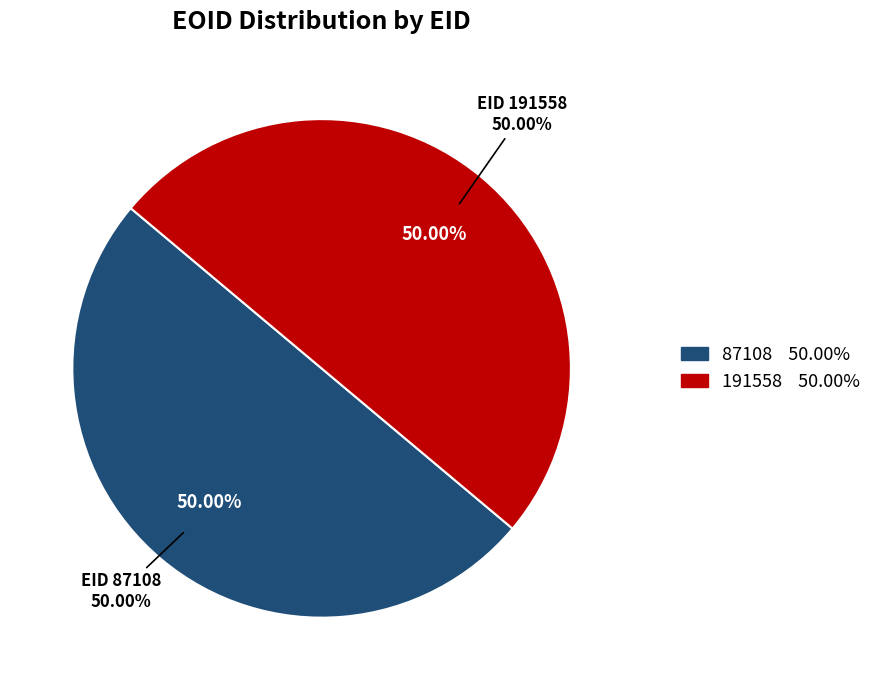

Between 191558 and 87108, which is larger?

191558